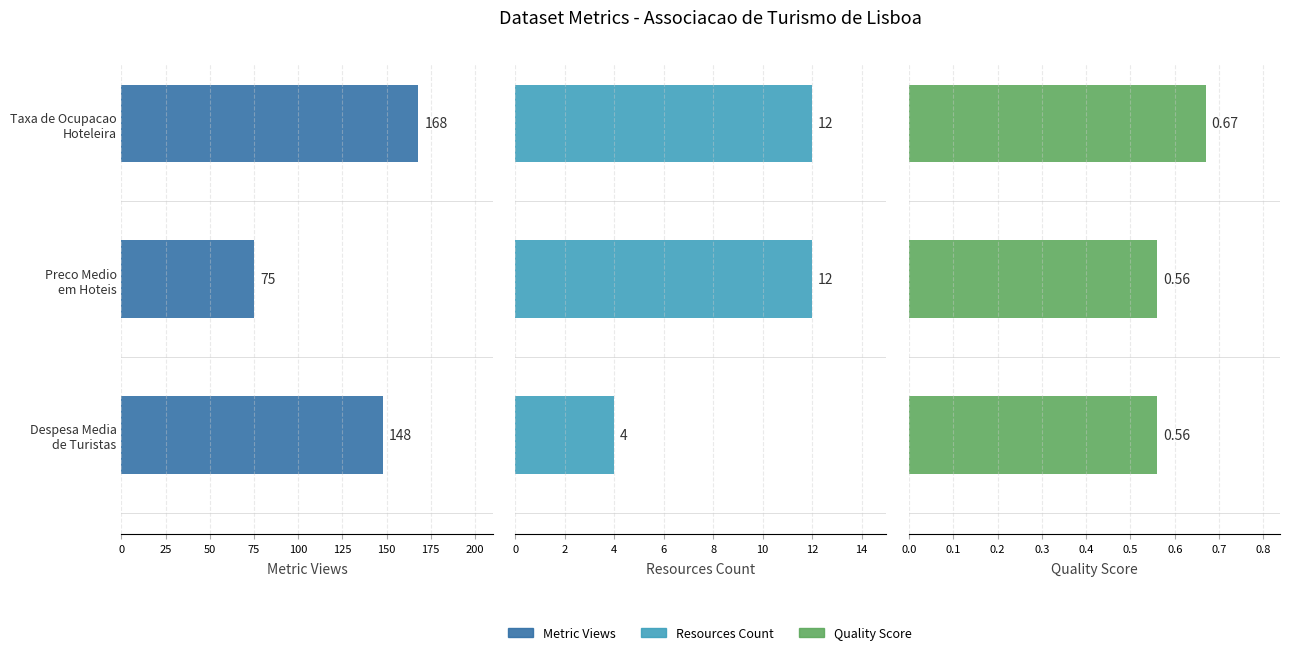

What is the minimum value shown in the chart?

0.6